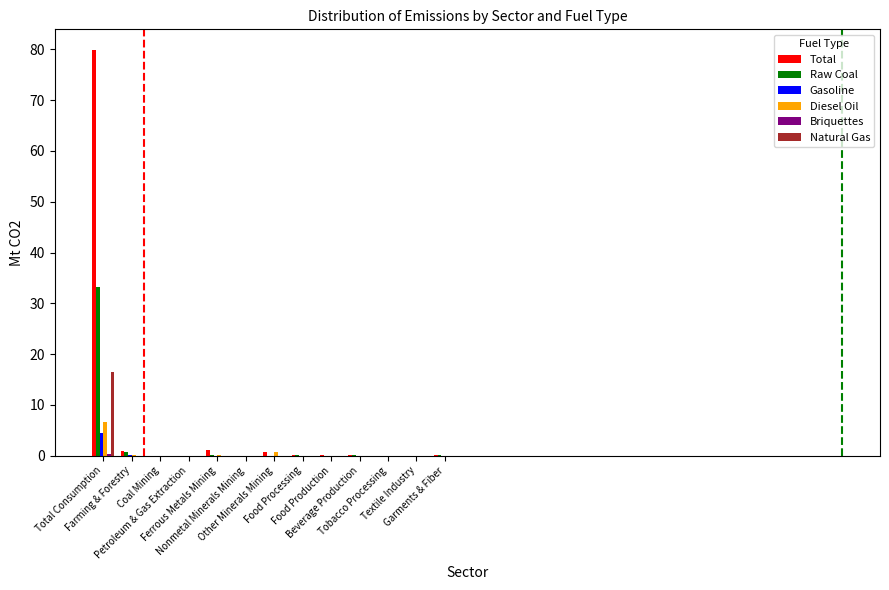

Are the bars grouped side by side (vs. stacked)?

Yes